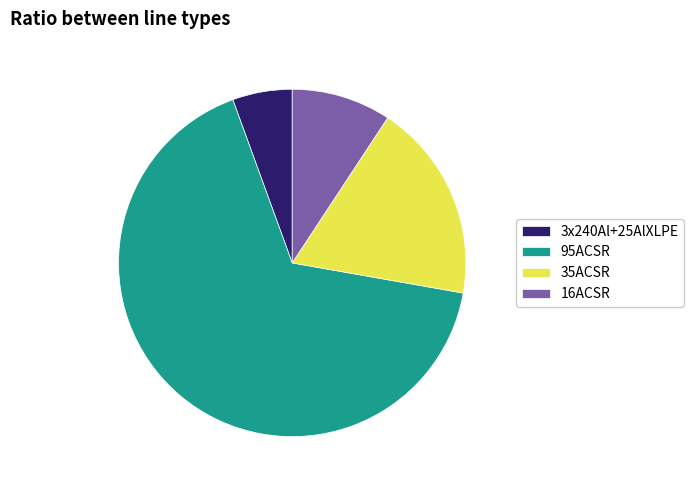

Count the number of slices in the pie.

4